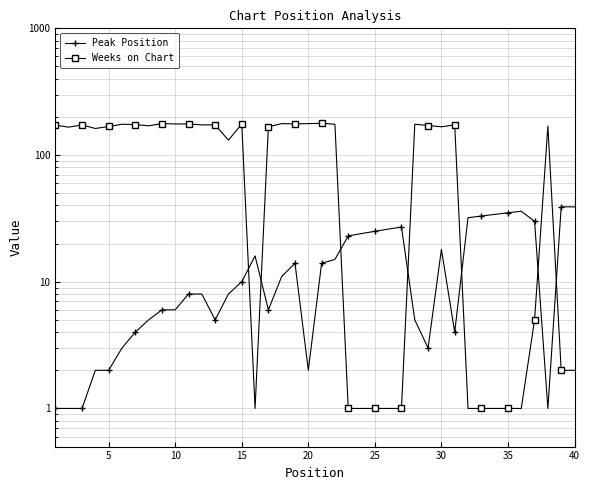

Is the value of Weeks on Chart at 30 greater than the value of Peak Position at 38?

Yes